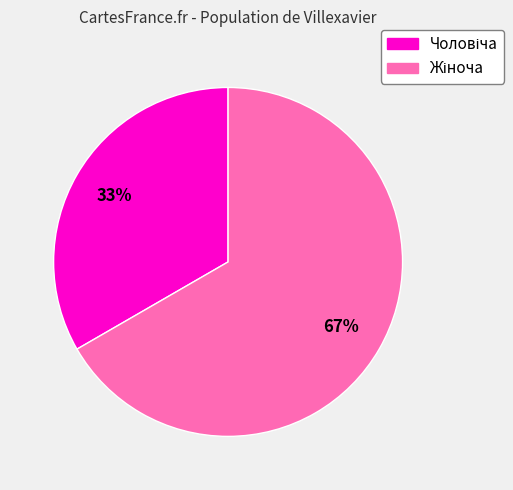

Does any single category account for the majority?

Yes